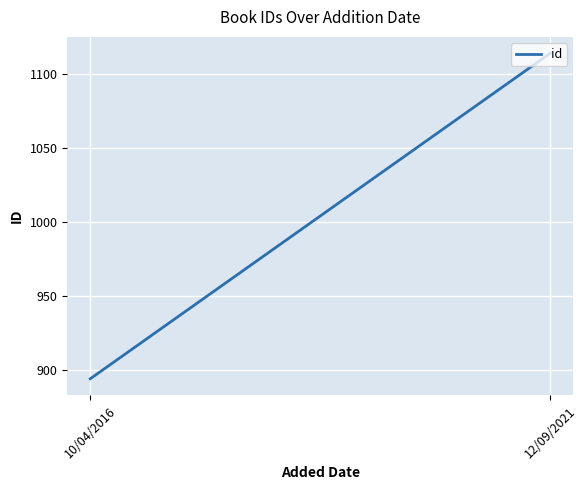

Reading left to right, what are all the values shown in this chart?

894	1114